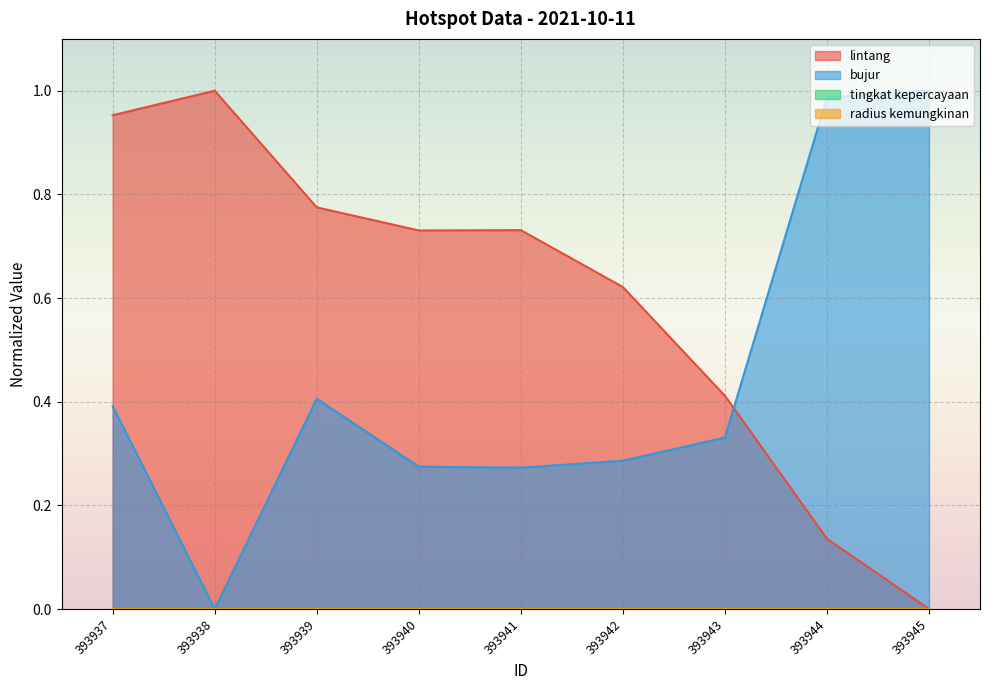

At how many categories does at least one series exceed 0?

9